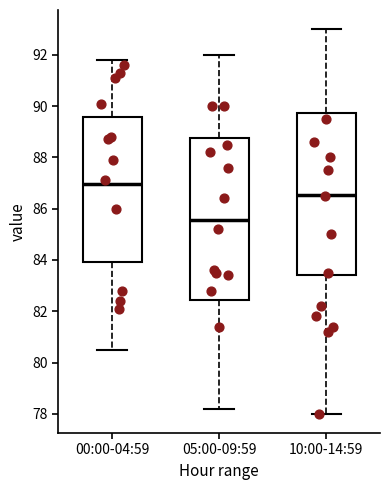

Which box has the lowest median line?

05:00-09:59